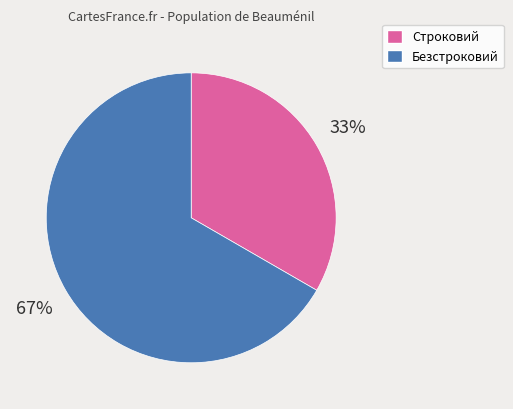

What is the majority slice?

Безстроковий